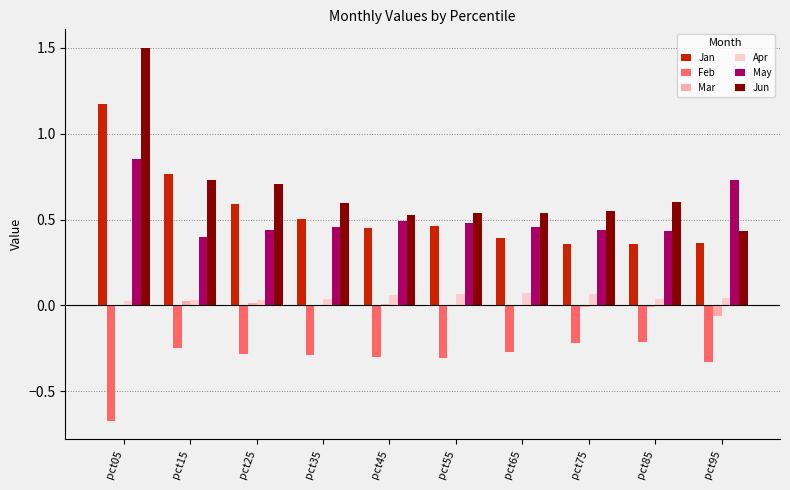

Which series has the largest total across all categories?

Jun